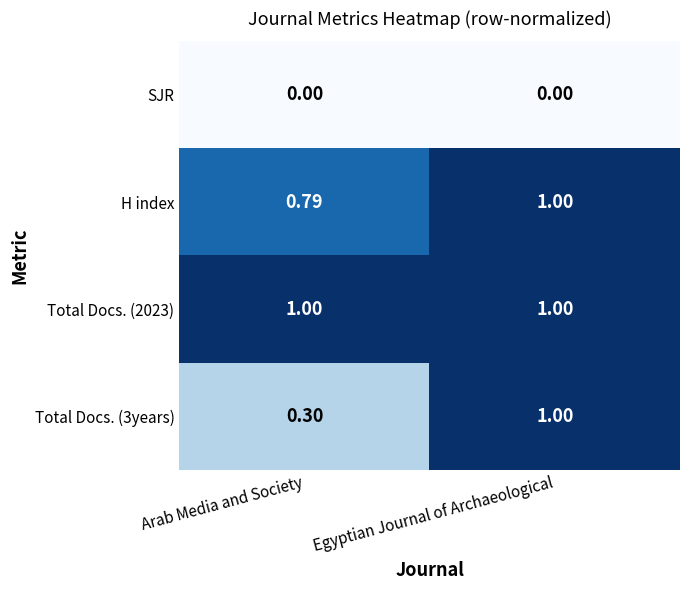

At which label does H index reach its peak?

Egyptian Journal of Archaeological